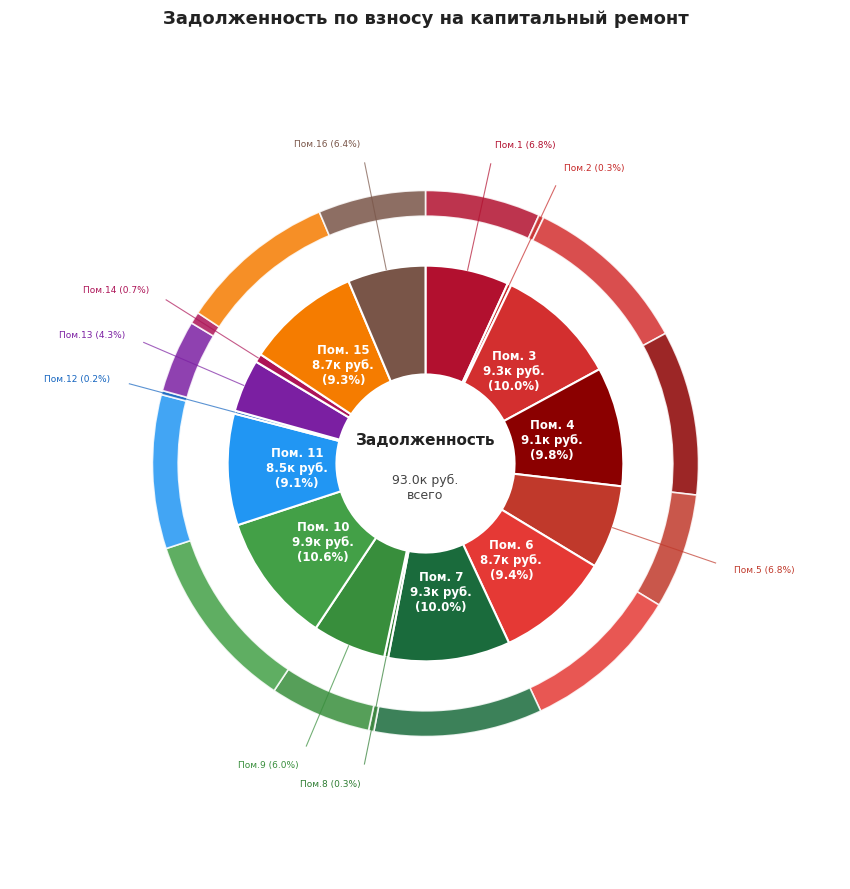

Is the sum of 2 and 6 greater than half?

No